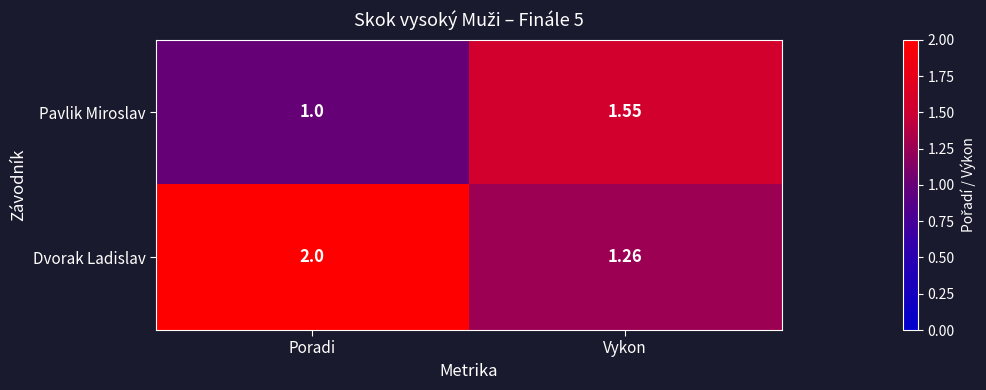

What is the smallest value displayed?

1.0